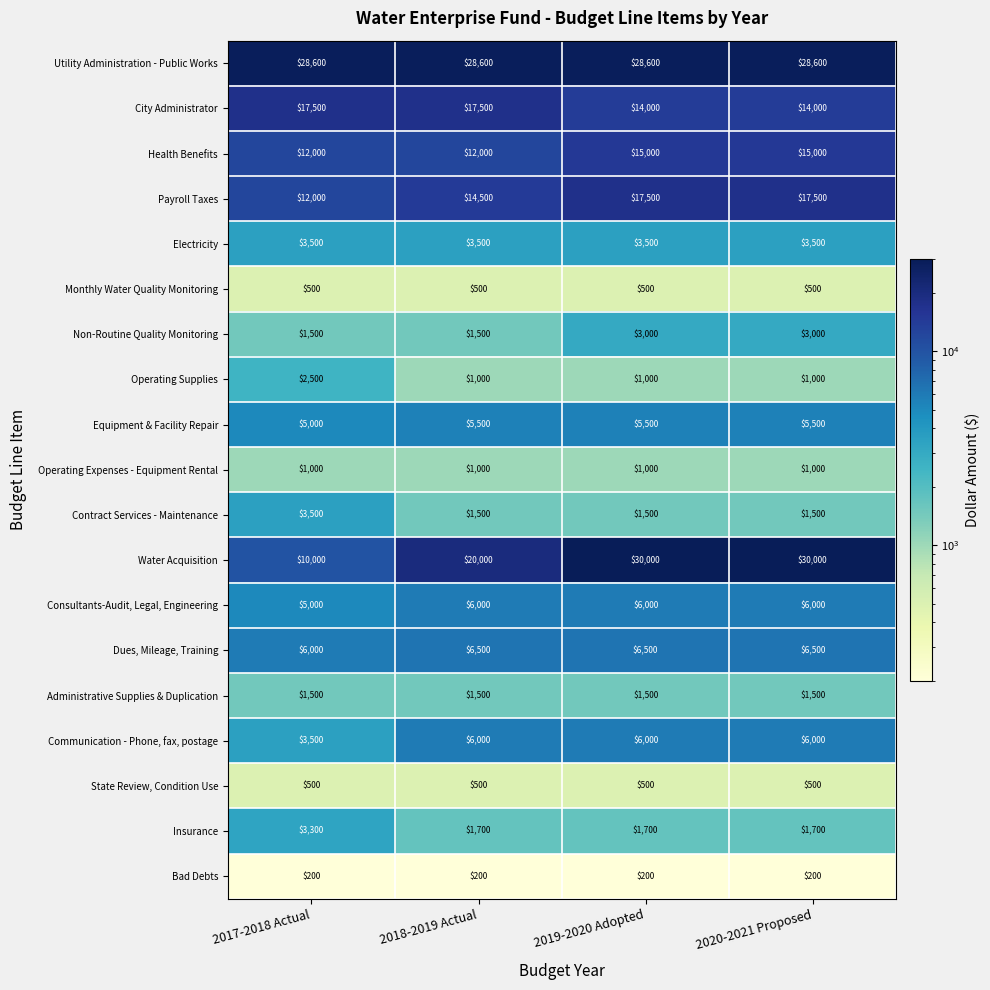

True or false: Consultants-Audit, Legal, Engineering has a value of 6000 at 2018-2019 Actual.

True